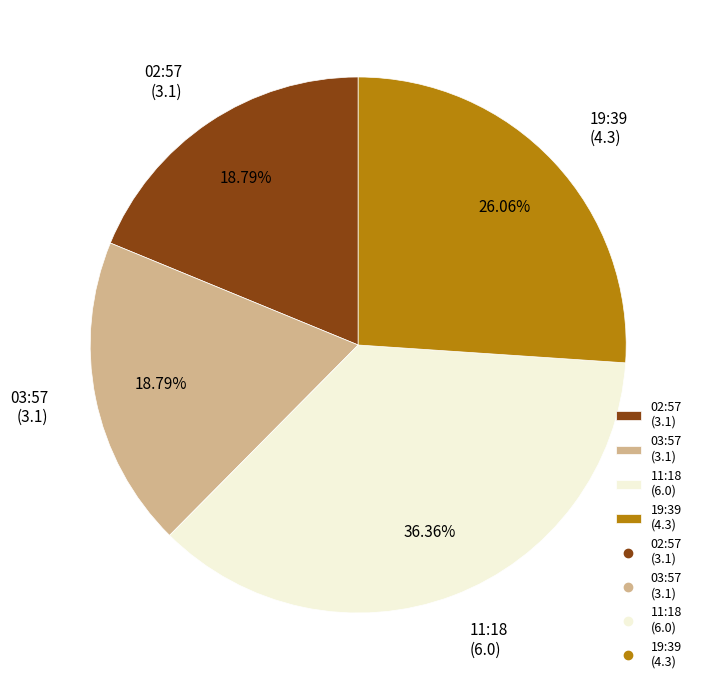

Is 11:18 (6.0) the majority of the pie?

No